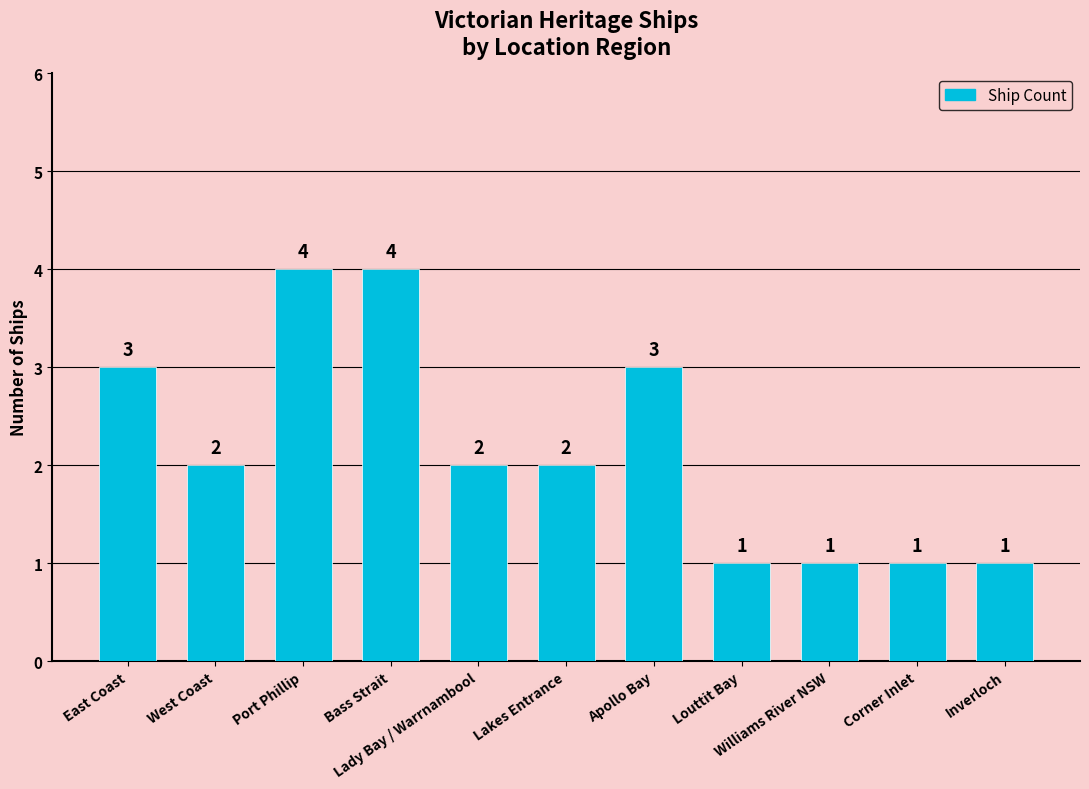

How many values are below 2?

4